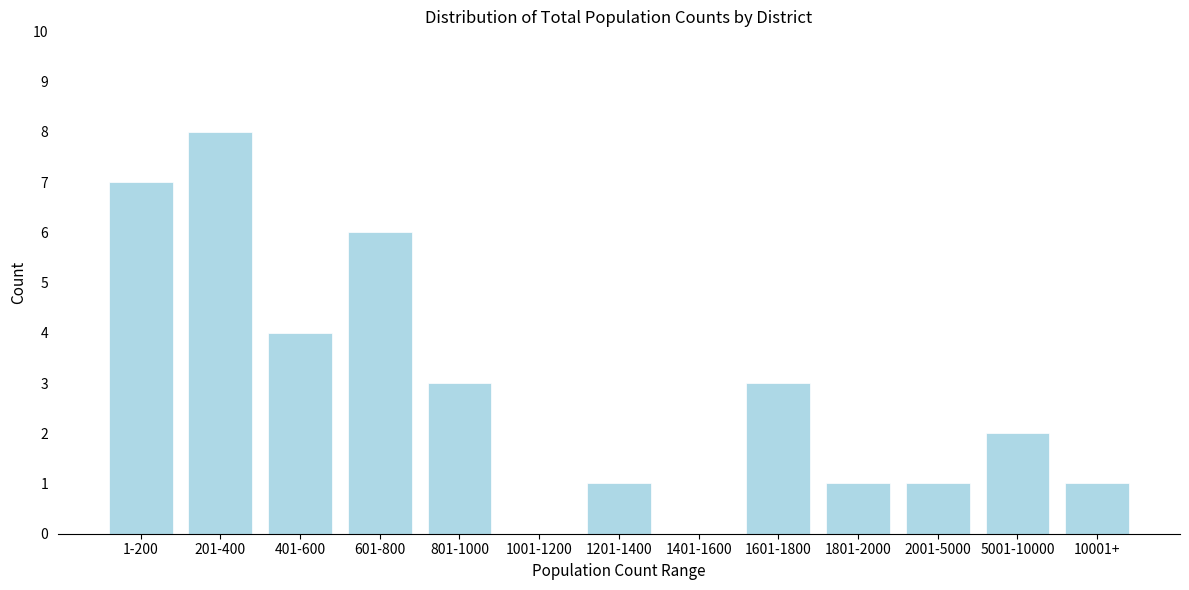

Reading left to right, transcribe all the data shown in this chart.

1-200=7	201-400=8	401-600=4	601-800=6	801-1000=3	1001-1200=0	1201-1400=1	1401-1600=0	1601-1800=3	1801-2000=1	2001-5000=1	5001-10000=2	10001+=1